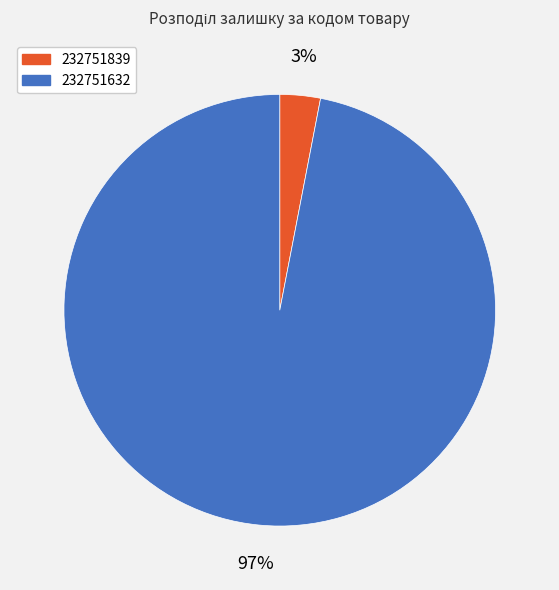

Does 232751632 represent more than half of the total?

Yes